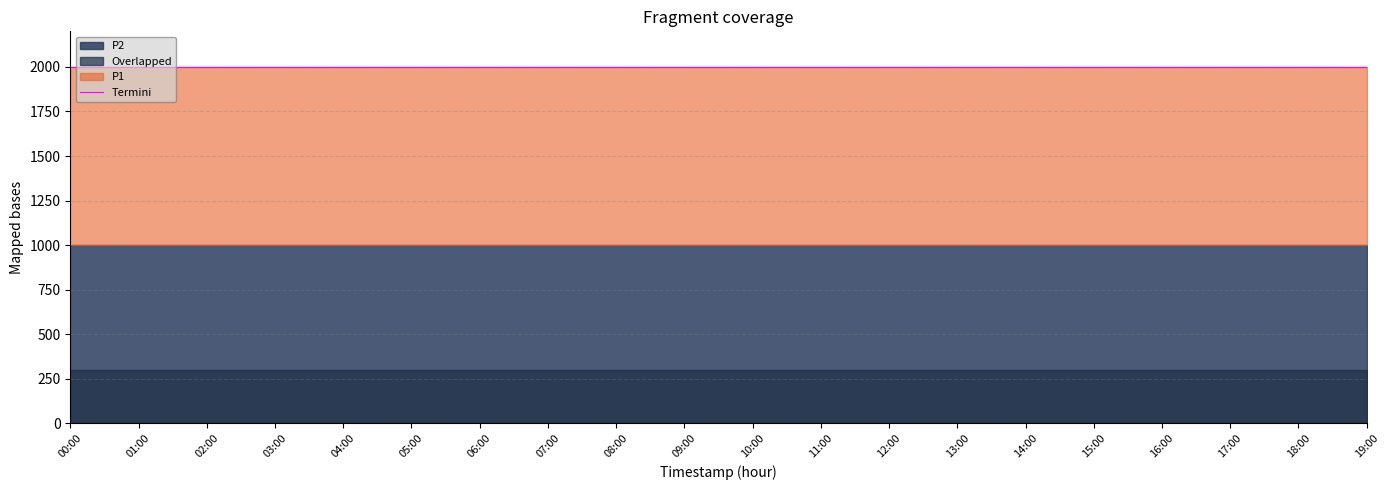

At which label does P1 reach its minimum?

00:00